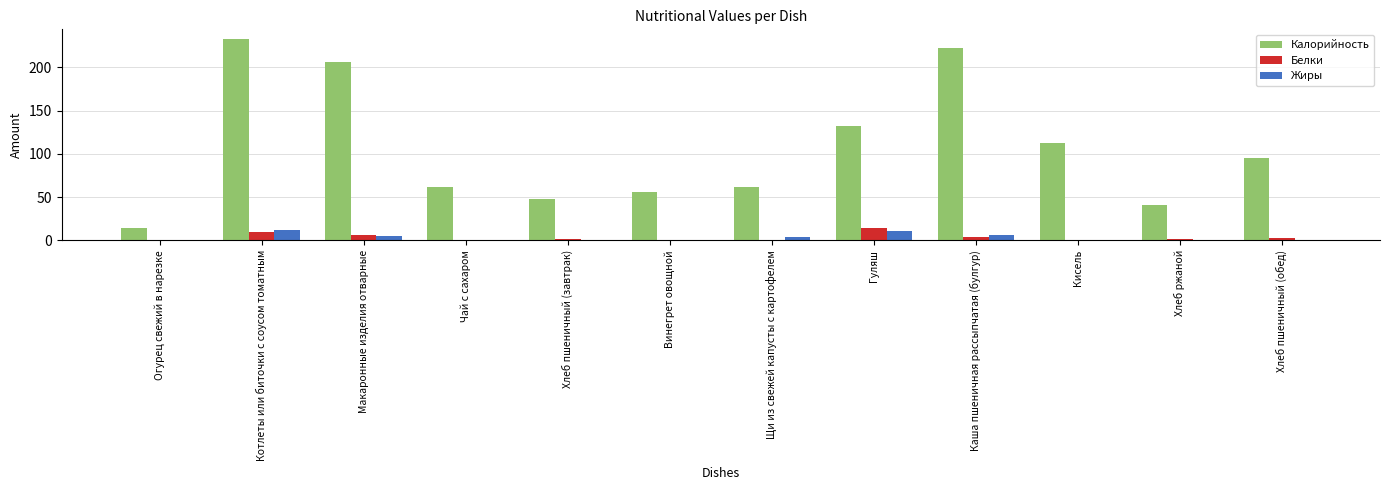

Which series has the largest total across all categories?

Калорийность